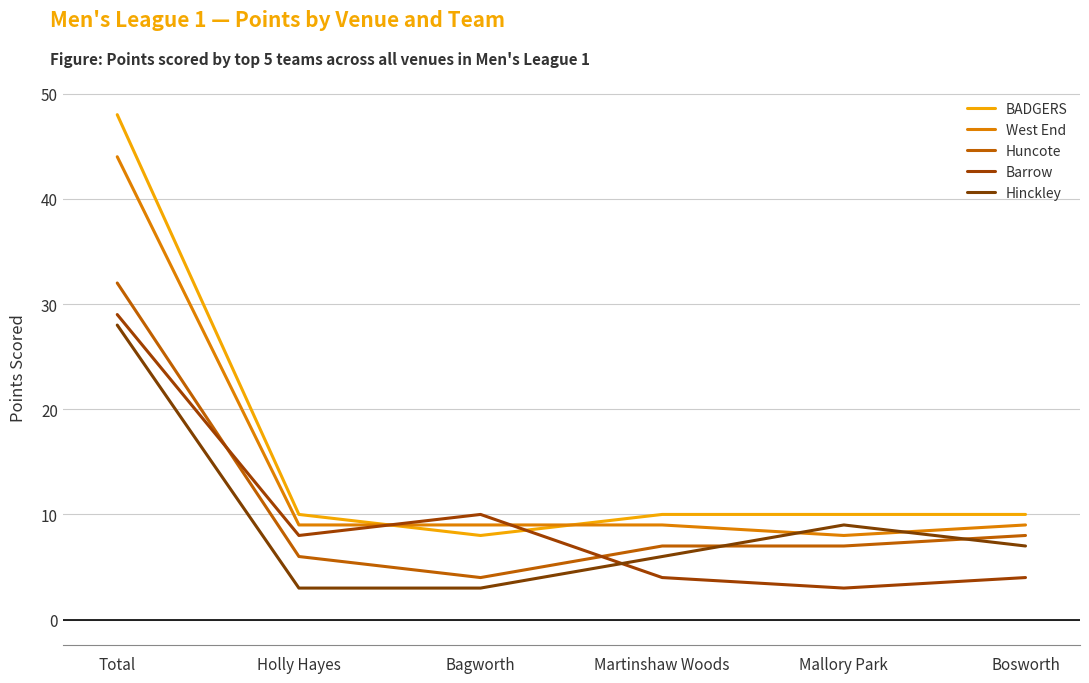

True or false: Hinckley and West End intersect in this chart.

True